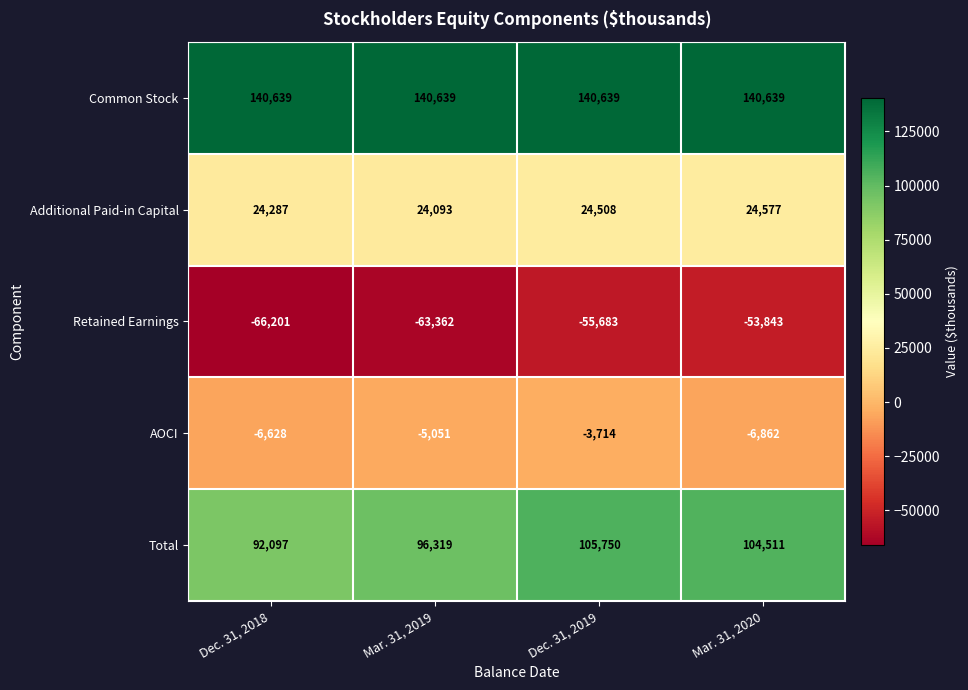

Is it true that Retained Earnings equals -66201 at Dec. 31, 2018?

True